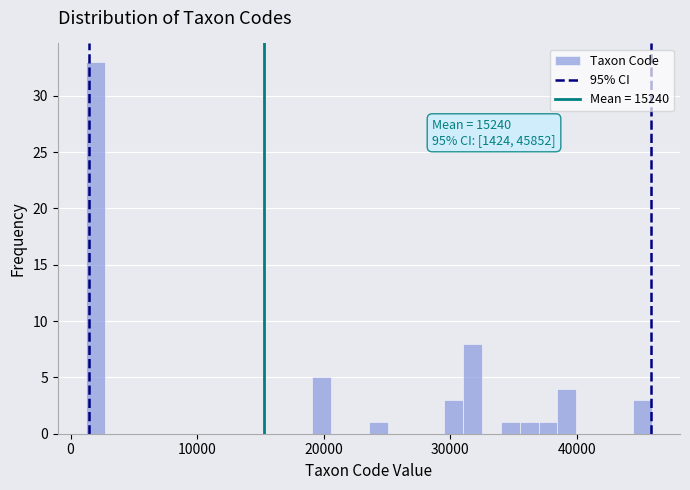

Read against the x-axis, roughly where is the centre of the tallest bar?

2000